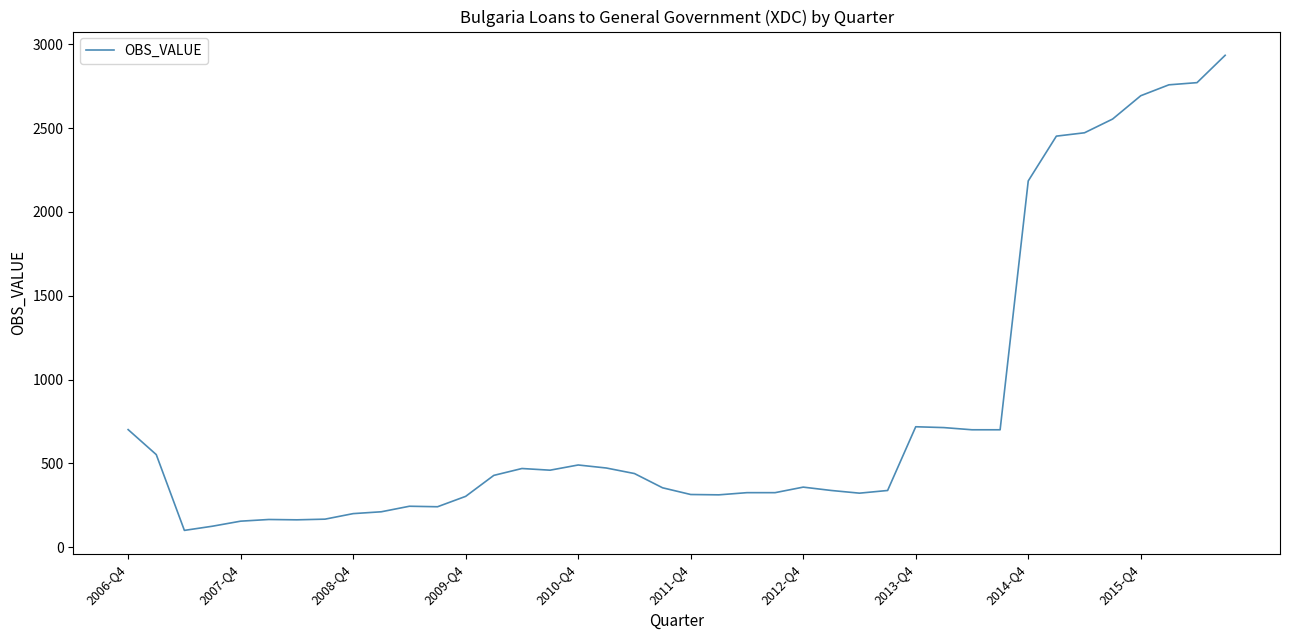

What is the maximum value shown in the chart?

2934